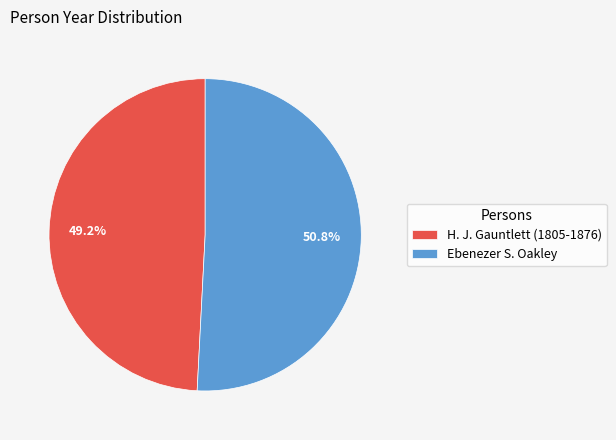

What portion of the pie excludes H. J. Gauntlett (1805-1876)?

50.8%